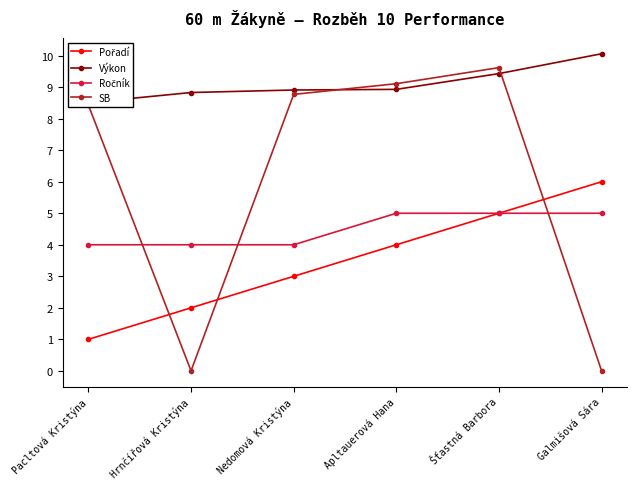

At which category does SB reach its first local peak?

Šťastná Barbora